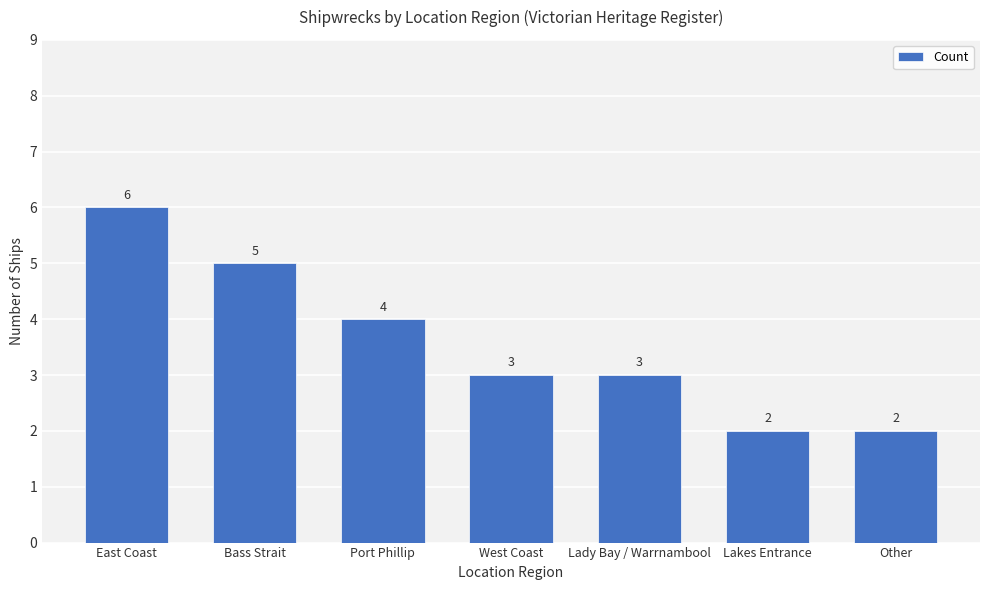

How many data points are less than 3?

2